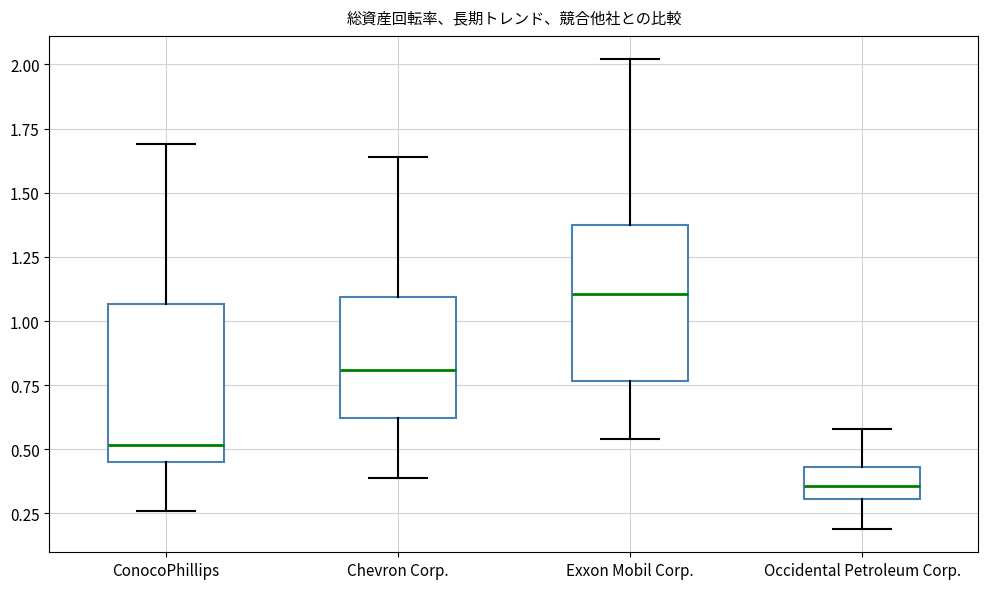

Reading left to right, transcribe this box plot: for each box, give where its median line is, the range the box spans, and where its two whiskers end, as read against the y-axis. The values are not printed on the chart, so give them approximately, as read against the axis.

ConocoPhillips: median 0.50, box 0.45 to 1.05, whiskers 0.25 to 1.70
Chevron Corp.: median 0.80, box 0.60 to 1.10, whiskers 0.40 to 1.65
Exxon Mobil Corp.: median 1.10, box 0.75 to 1.35, whiskers 0.55 to 2.00
Occidental Petroleum Corp.: median 0.35, box 0.30 to 0.45, whiskers 0.20 to 0.60